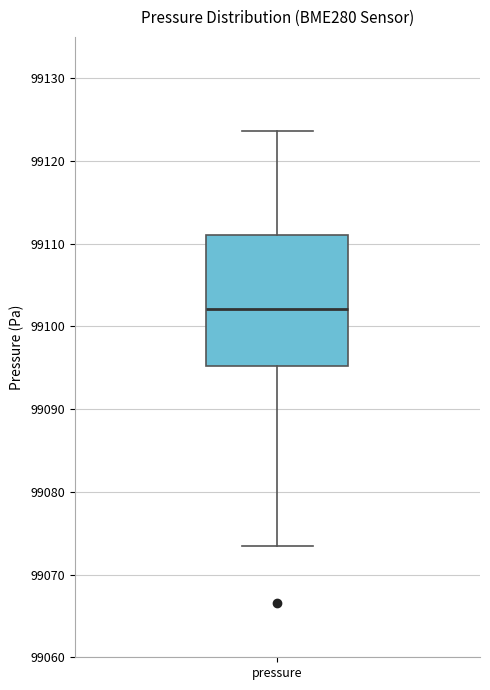

Read this box plot against the y-axis: the position of the median line, the range covered by the box, and the ends of both whiskers. The values are not printed on the chart, so give them approximately, as read against the axis.

median 99102, box 99095 to 99111, whiskers 99074 to 99124